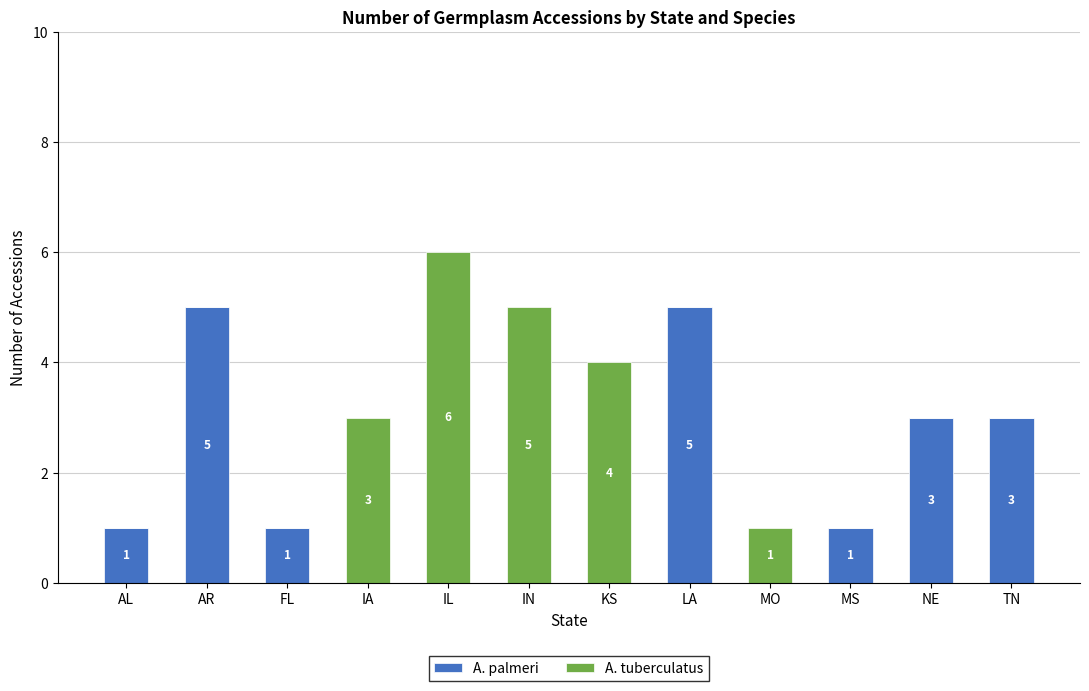

The value of A. palmeri at AL is 1. True or false?

True